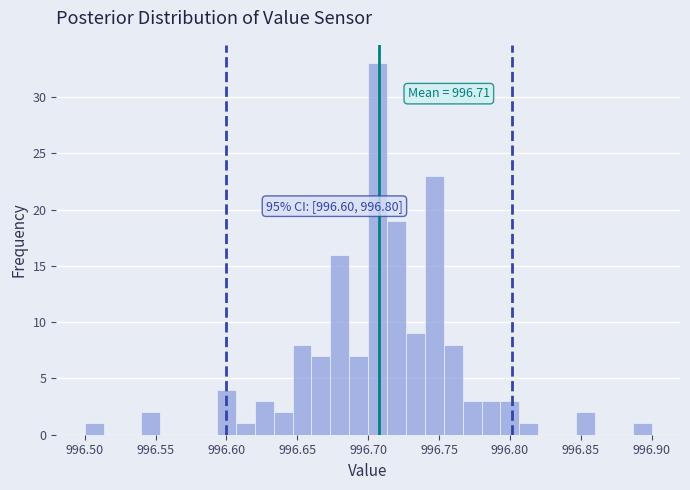

Read against the x-axis, roughly where is the centre of the tallest bar?

996.705